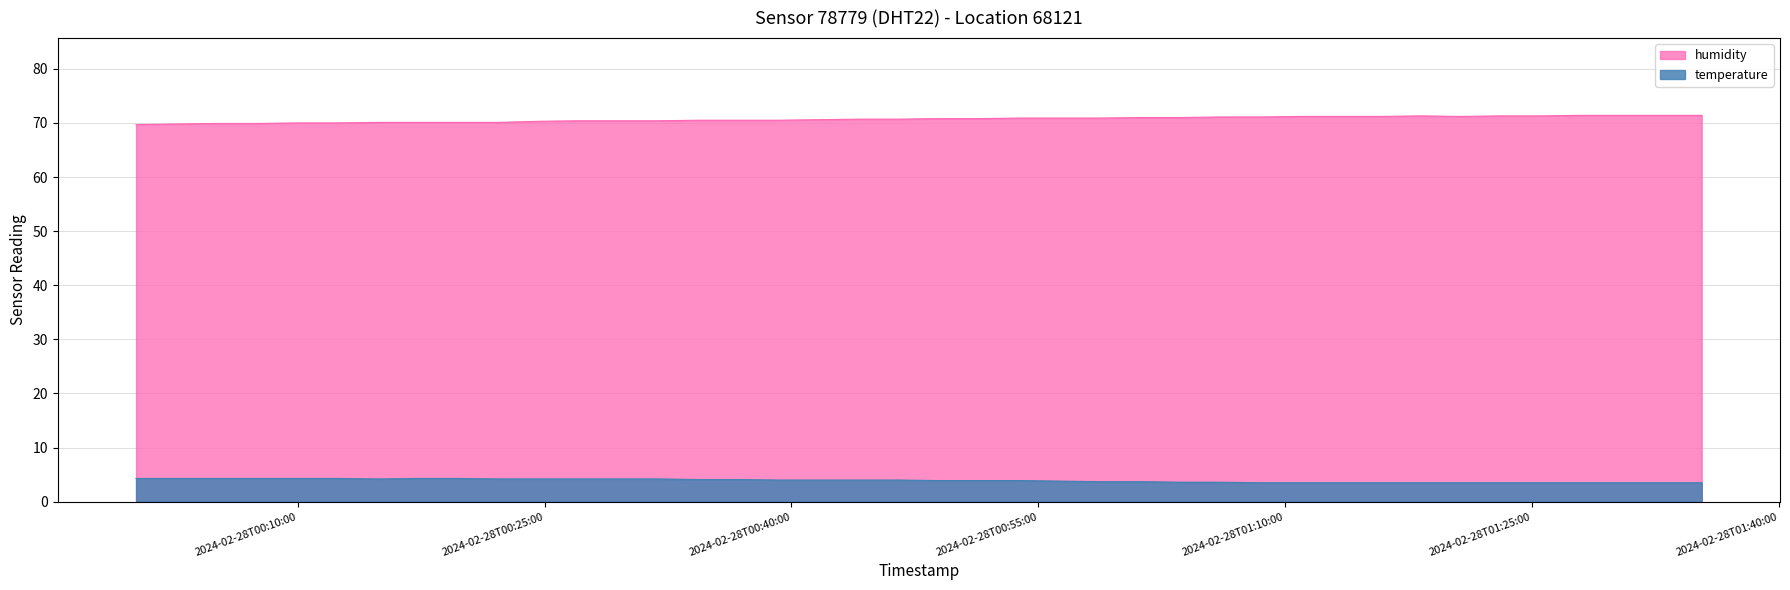

What is the approximate value of humidity at 2024-02-28T00:09:56?

70.0